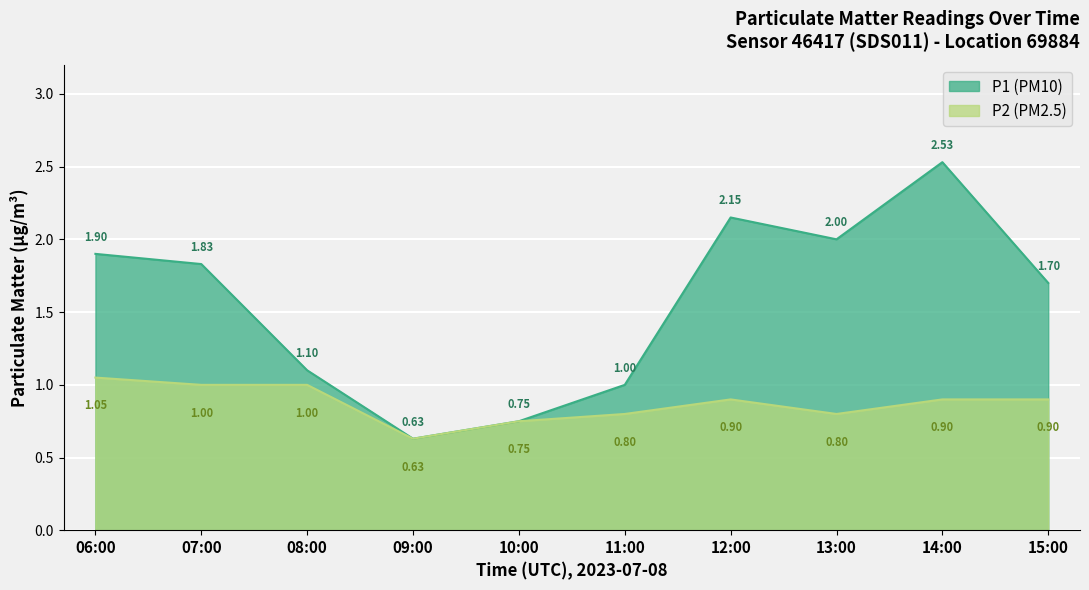

Where is the first local minimum for P2?

09:00